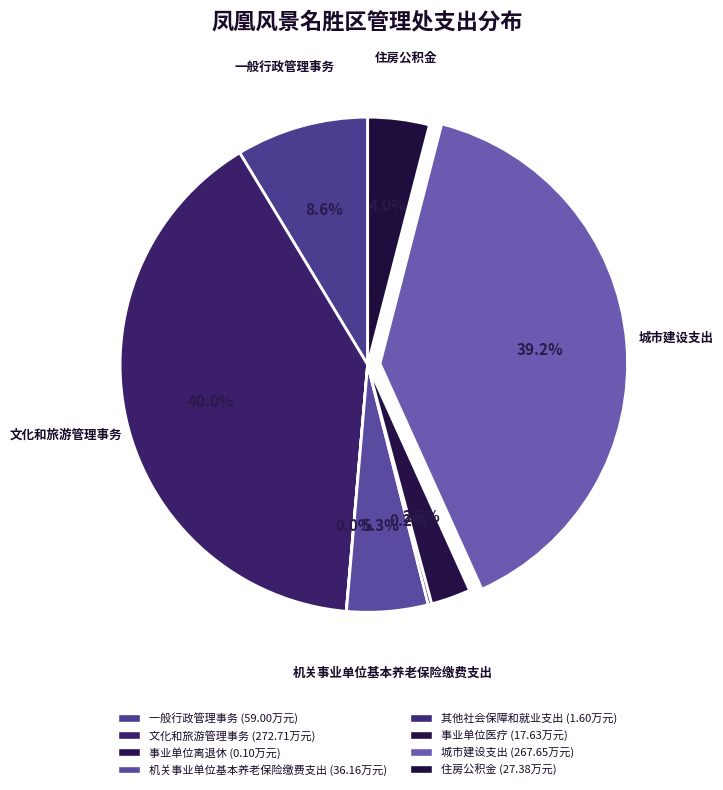

Rank the categories by value from highest to lowest.

文化和旅游管理事务, 城市建设支出, 一般行政管理事务, 机关事业单位基本养老保险缴费支出, 住房公积金, 事业单位医疗, 其他社会保障和就业支出, 事业单位离退休